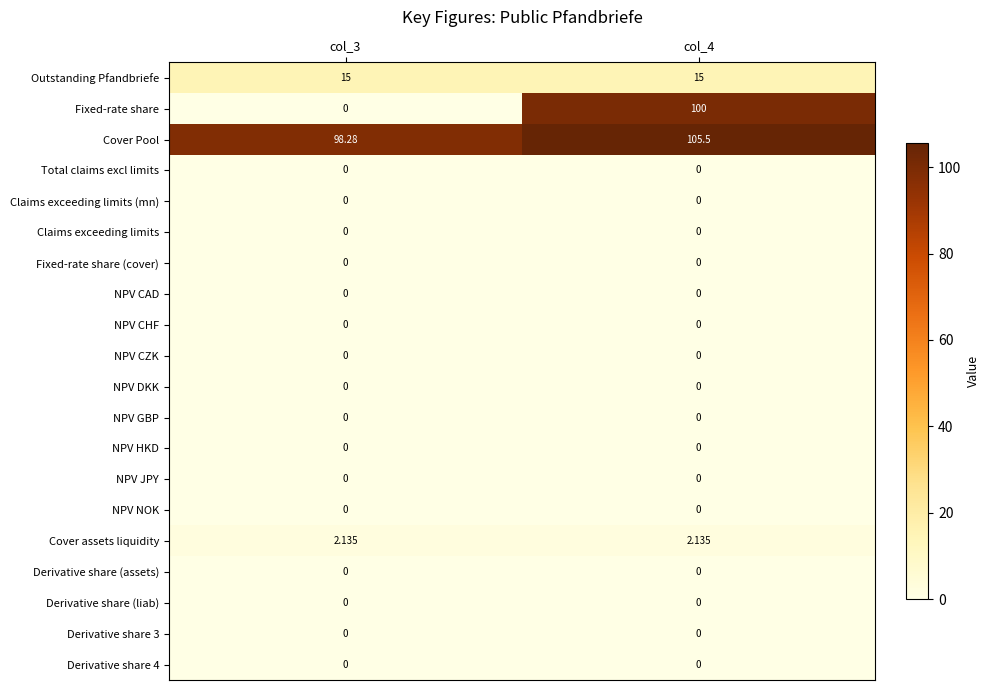

At which category is the sum across all series the highest?

col_4